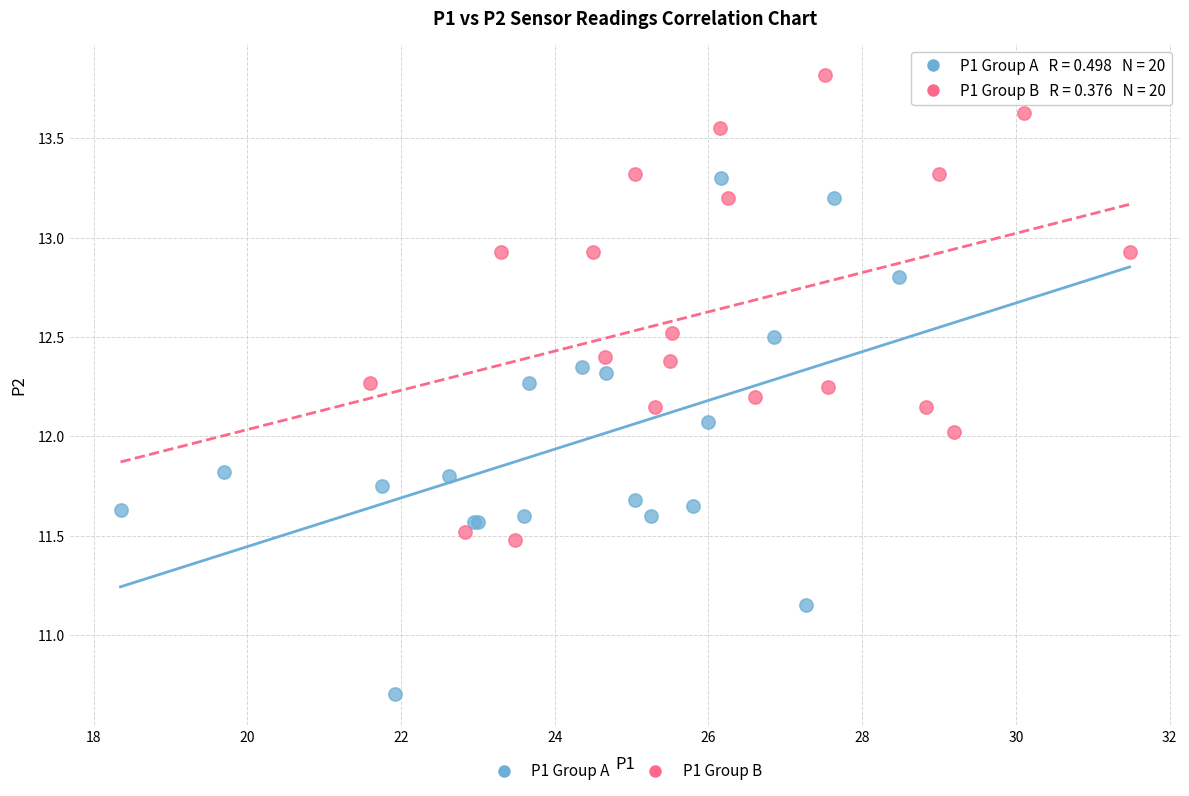

Which series contains the highest Y value?

P1 Group B